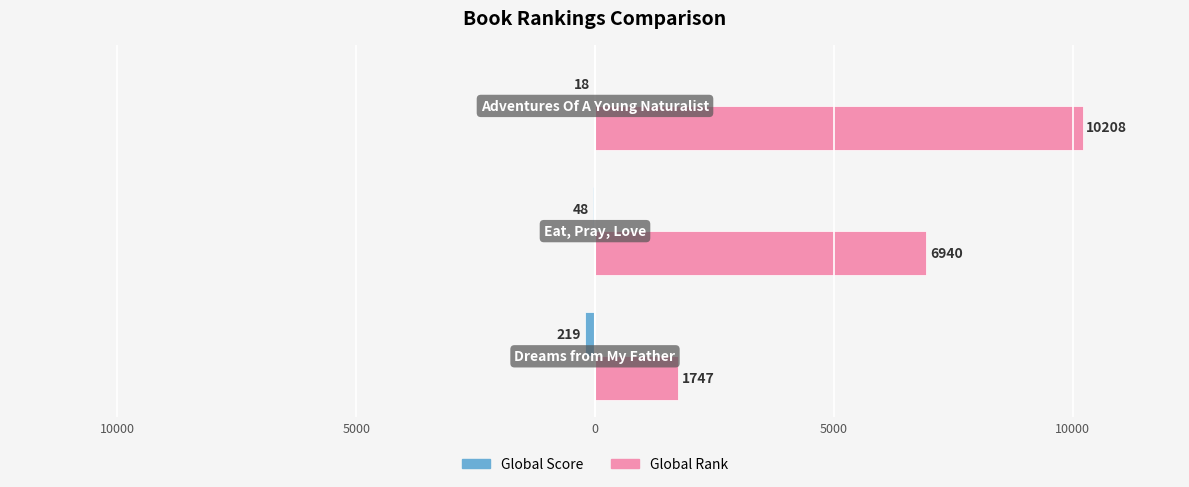

What are all the series names shown in the legend?

Global Score, Global Rank